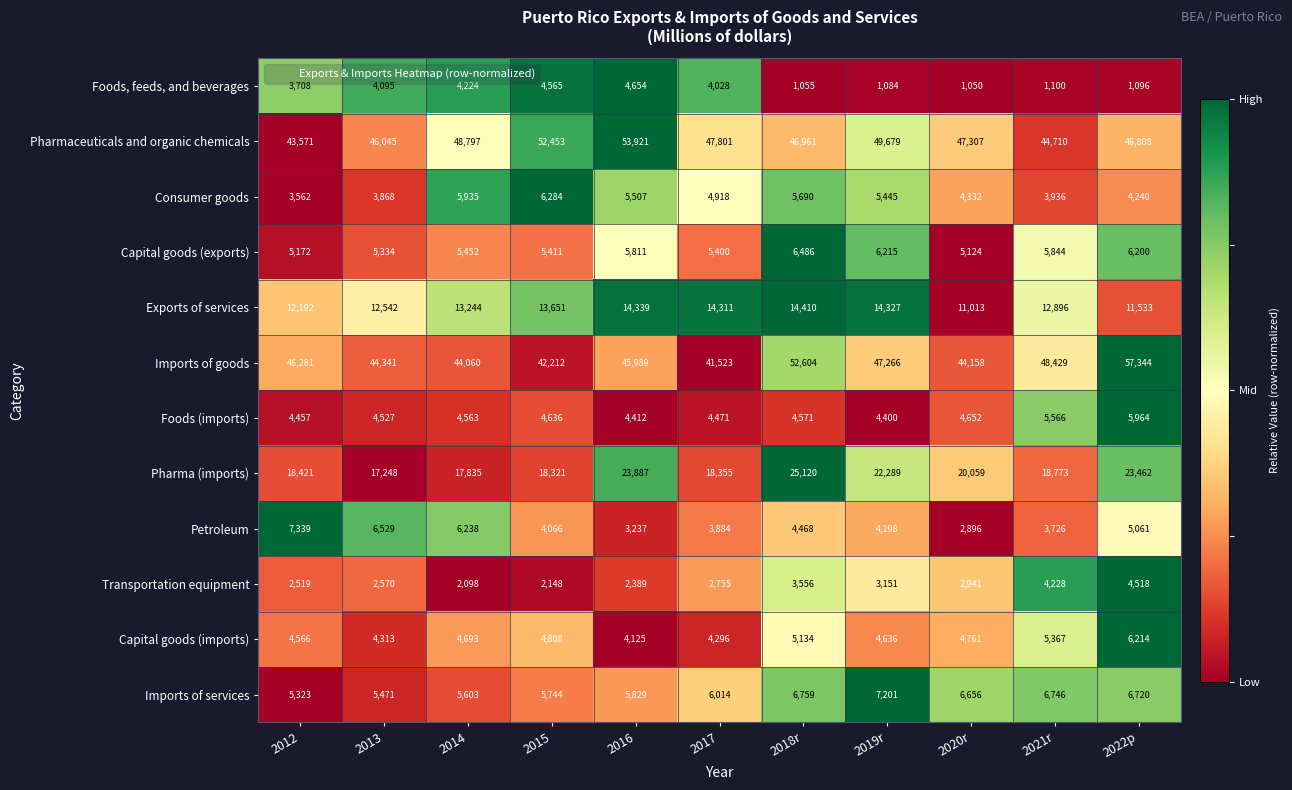

Rank the series at 2012 from lowest to highest value.

Transportation equipment, Consumer goods, Foods, feeds, and beverages, Foods (imports), Capital goods (imports), Capital goods (exports), Imports of services, Petroleum, Exports of services, Pharma (imports), Pharmaceuticals and organic chemicals, Imports of goods